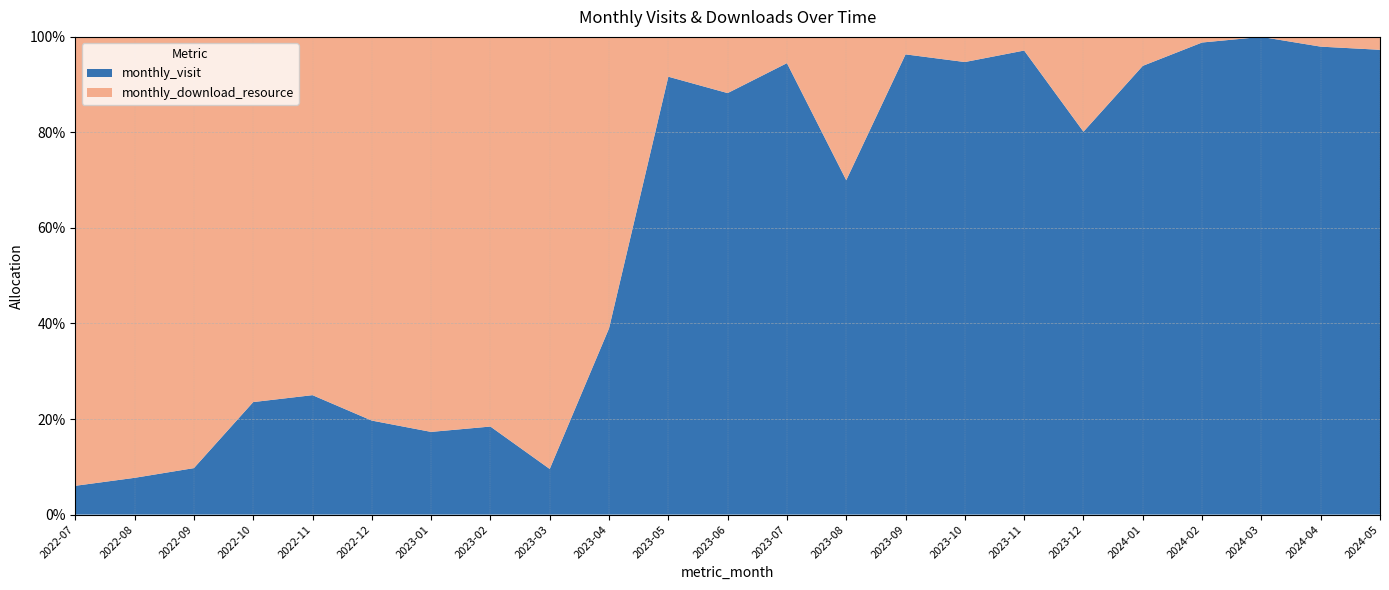

Reading left to right, what are all the values shown in this chart?

monthly_visit: 15	24	32	65	87	61	36	61	55	46	55	75	86	70	79	54	68	105	93	84	68	48	36
monthly_download_resource: 234	288	297	211	261	249	172	270	521	72	5	10	5	30	3	3	2	26	6	1	0	1	1